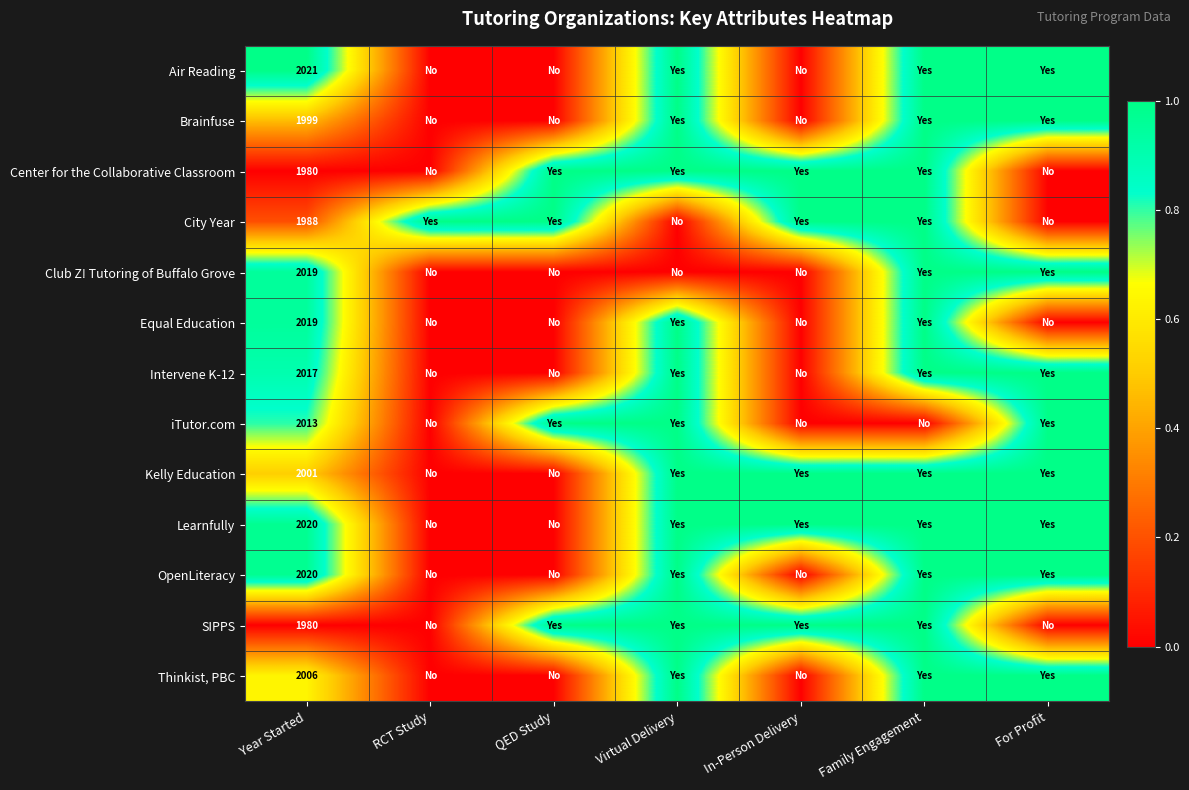

Is it true that City Year equals 1014 at Year Started?

False